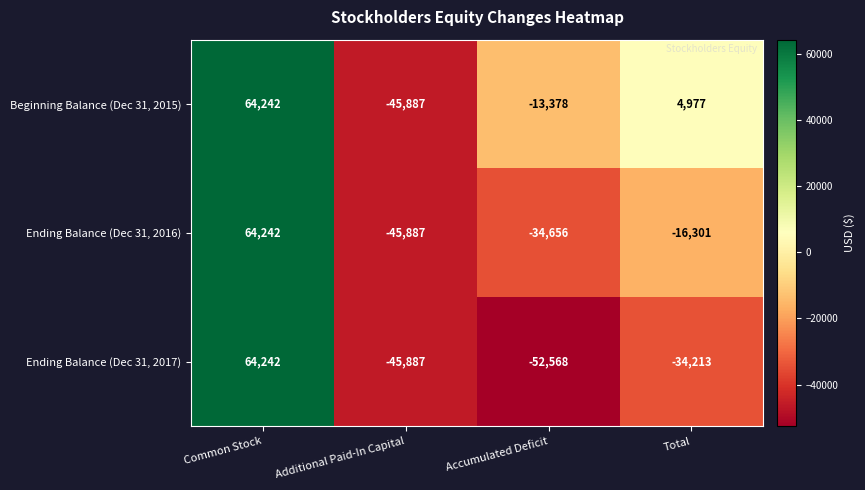

How many data points in Beginning Balance (Dec 31, 2015) are less than 4977?

2